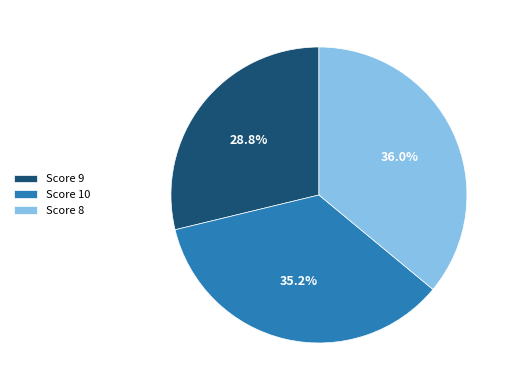

How many slices are in this pie chart?

3